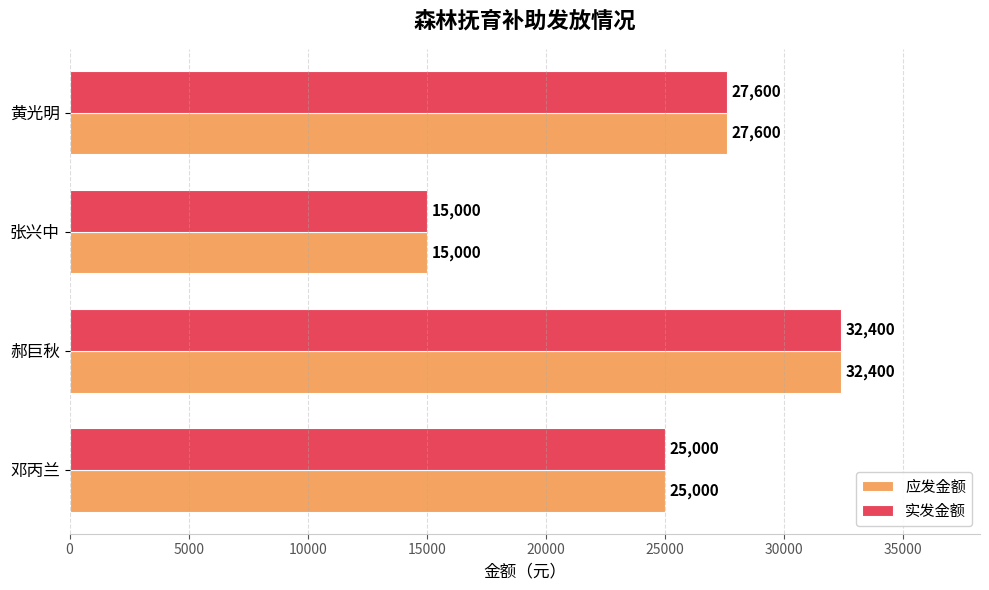

Rank the categories by 实发金额 value from highest to lowest.

郝巨秋, 黄光明, 邓丙兰, 张兴中